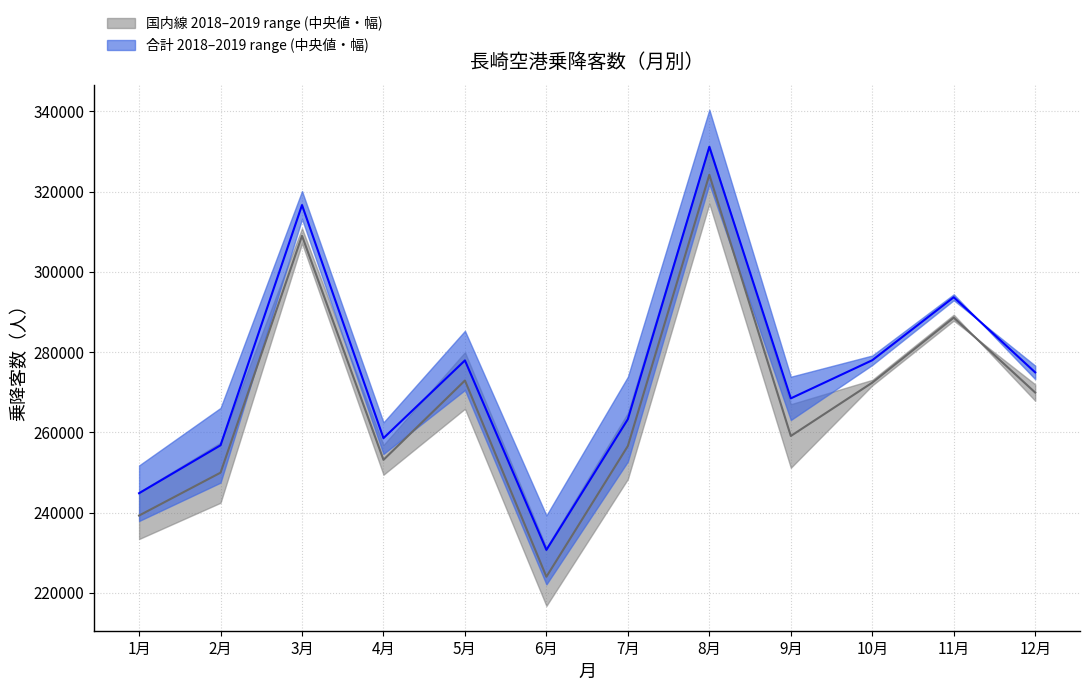

What is the difference between the 合計 中央値 values at 1月 and 7月?

18464.0